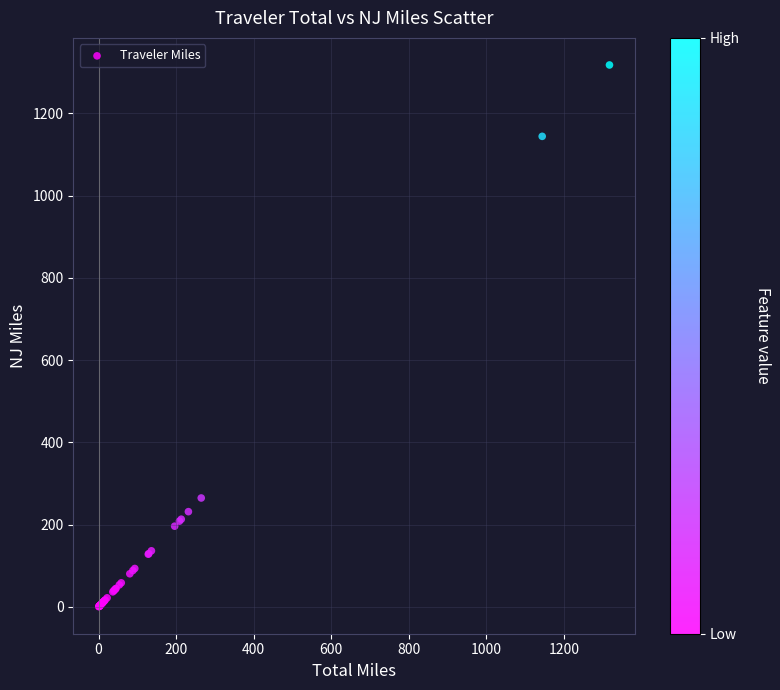

What Y value in the scatter plot is closest to 659?

264.8